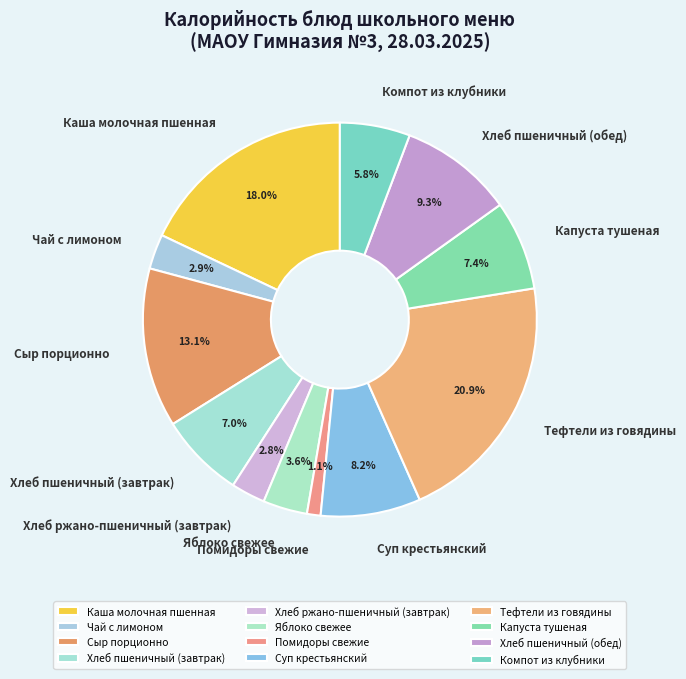

Does Помидоры свежие account for over 50% of the chart?

No